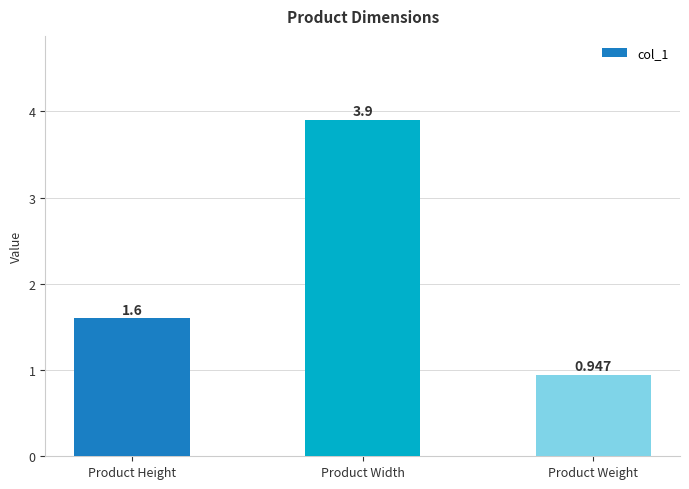

What is the sum of all values?

6.4